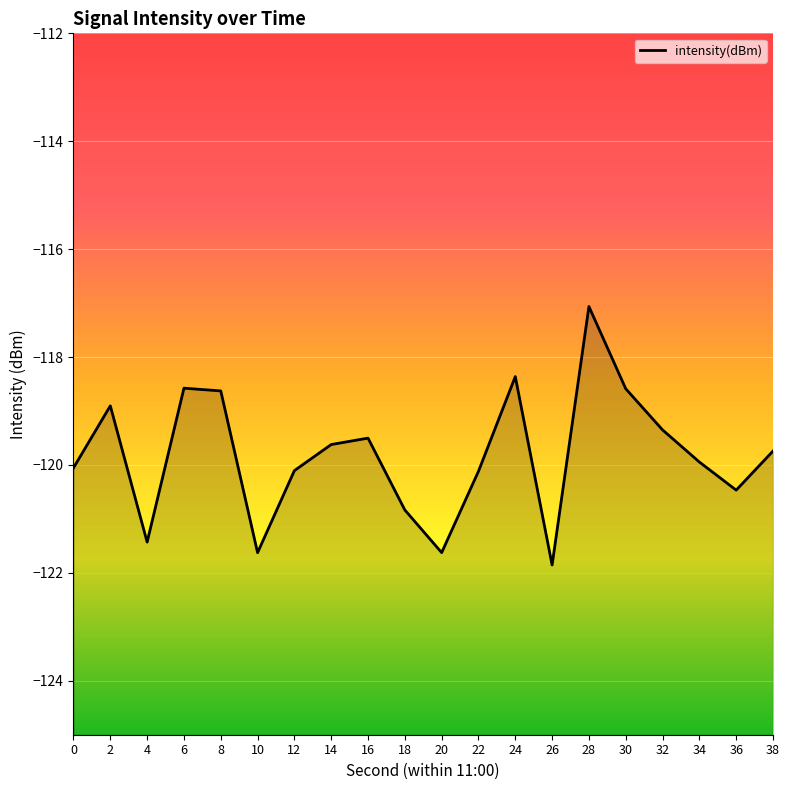

At which label does the data first exceed -119?

2